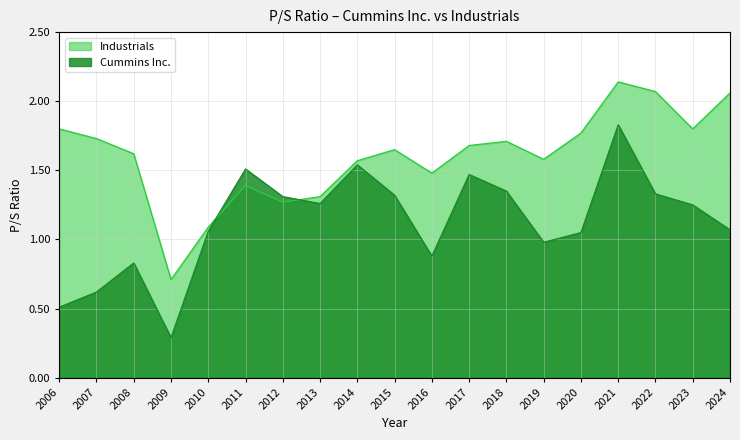

In Industrials, how many points are lower than both neighbors (excluding endpoints)?

5